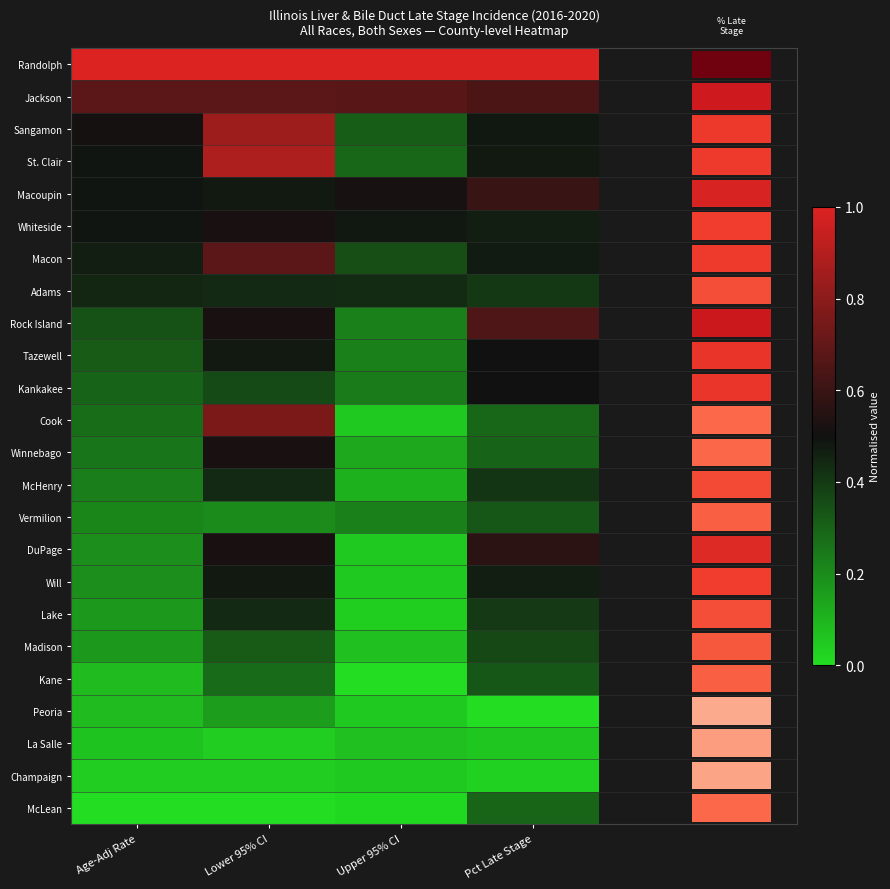

The value of McHenry at Lower 95% CI is 0.7. True or false?

False